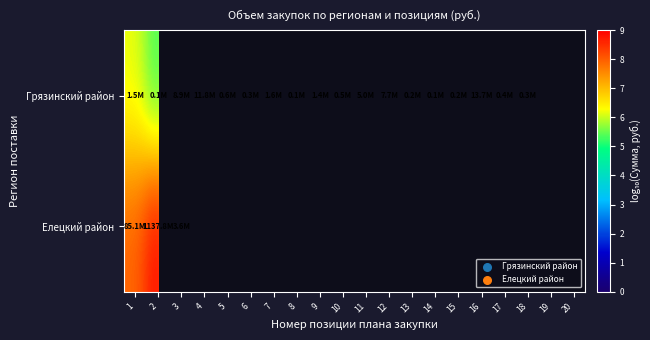

What is the sum of the Грязинский район values at 13 and 14?

10.4